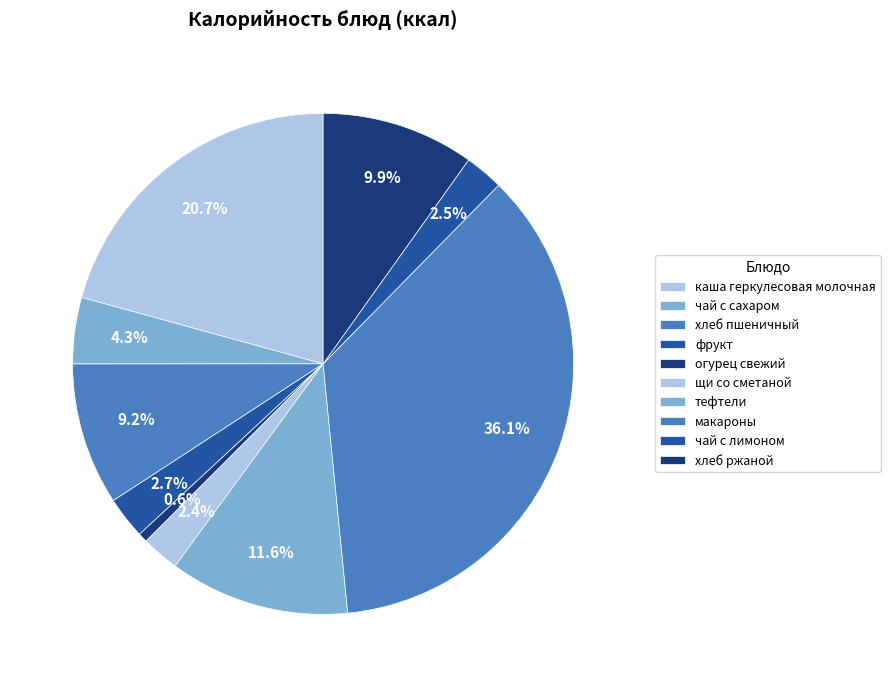

How many slices are in this pie chart?

10